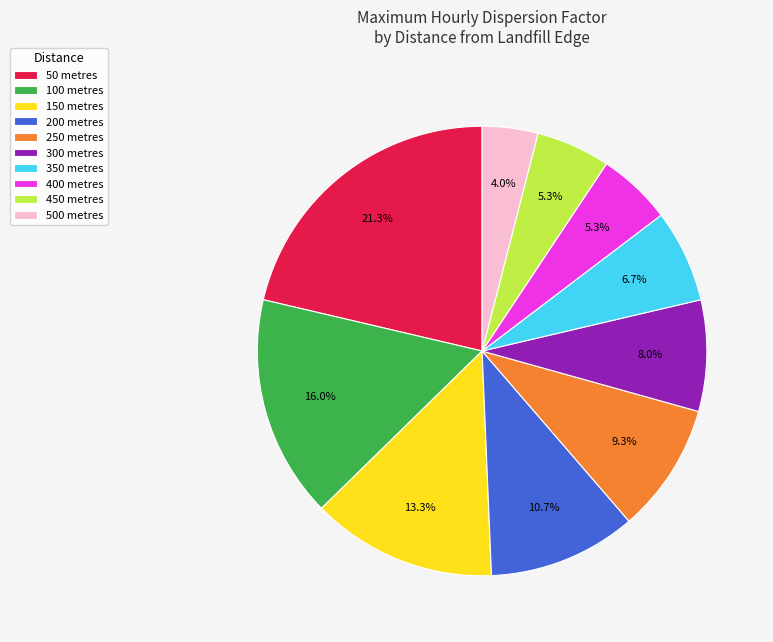

Which category has the biggest portion of the pie?

50 metres